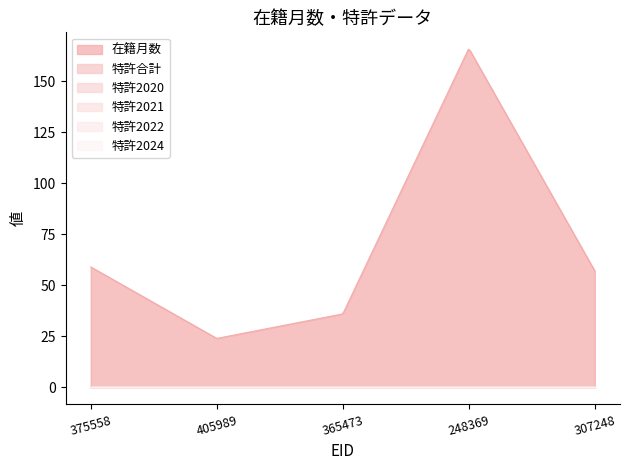

The value of 特許2020 at 375558 is 0. True or false?

True